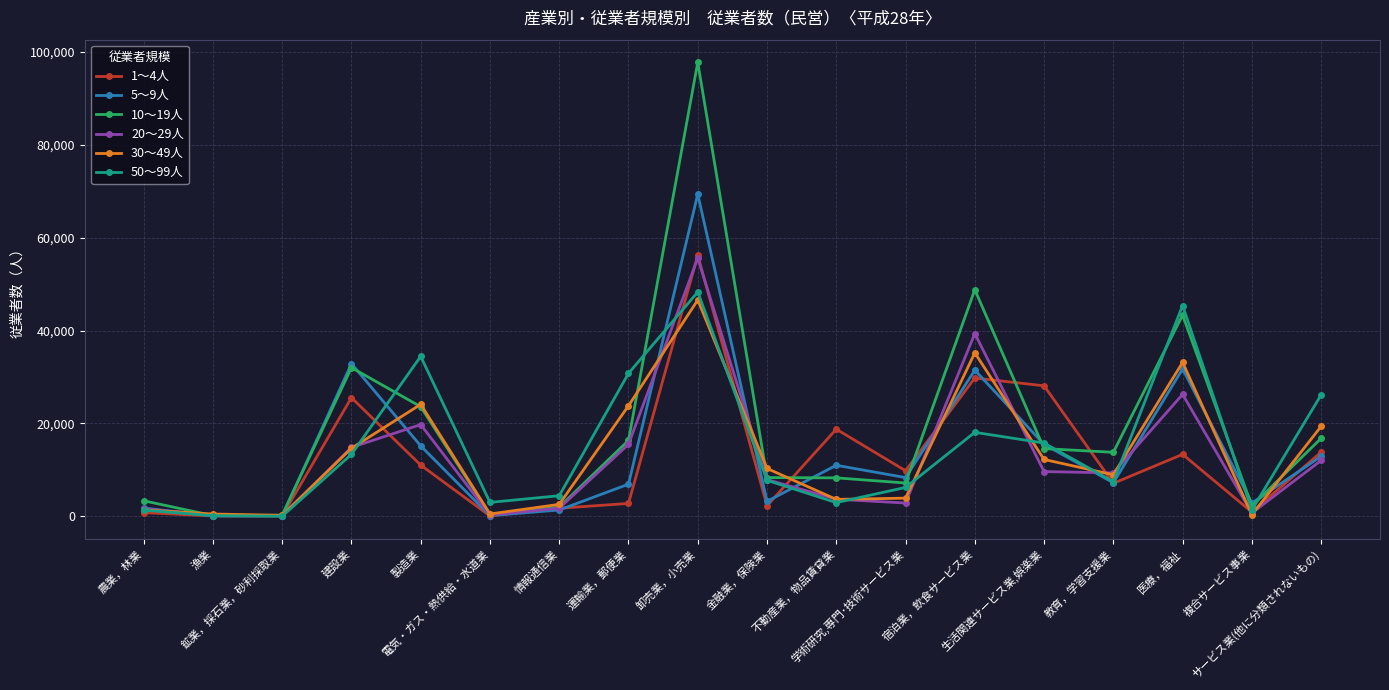

What is the label of the 18th point from the left?

サービス業(他に分類されないもの)